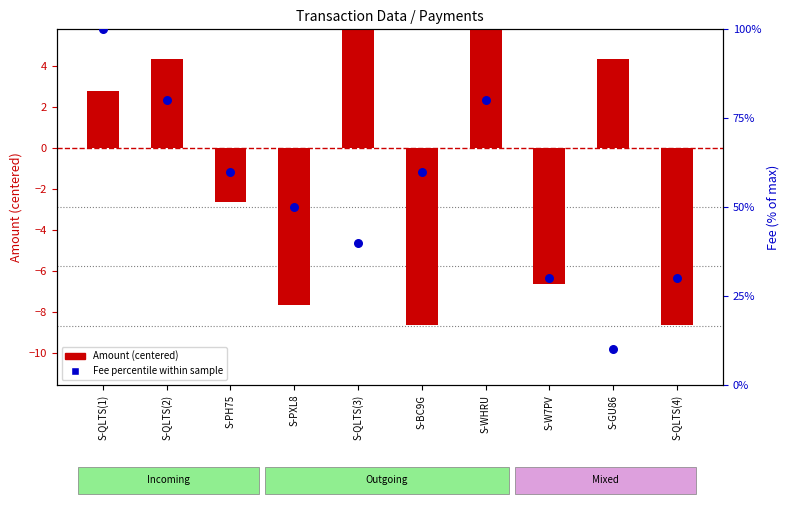

Which series reaches the minimum Y coordinate?

Amount (centered)